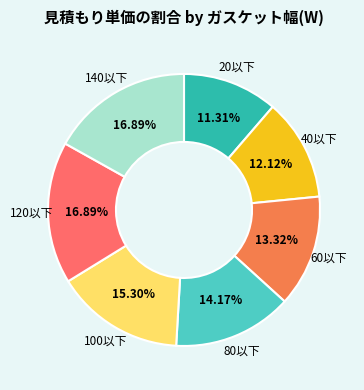

Does 40以下 account for over 50% of the chart?

No